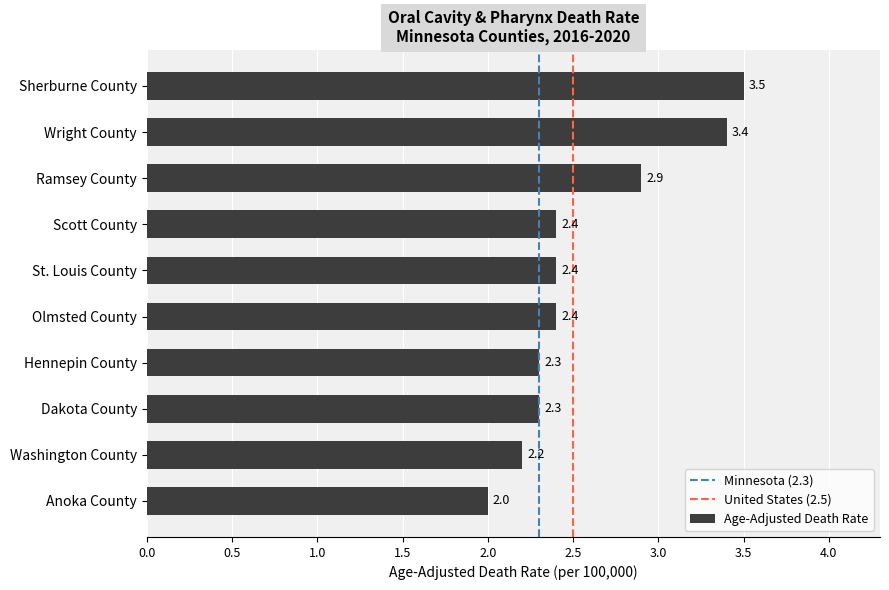

The chart shows a value of 3.4 at Wright County. True or false?

True